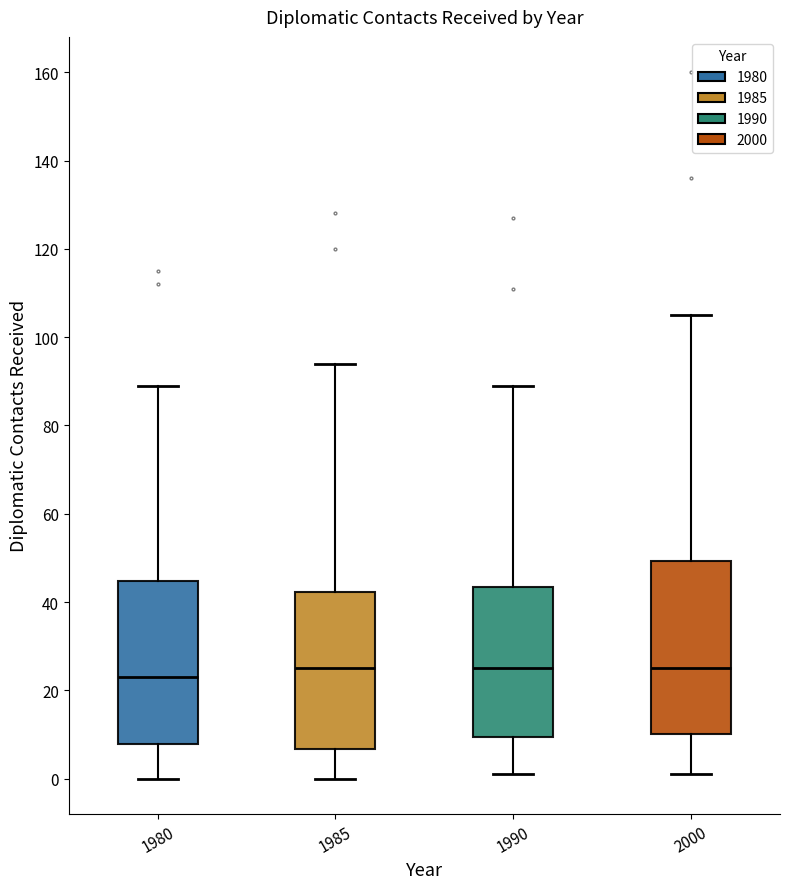

Reading left to right, transcribe this box plot: for each box, give where its median line is, the range the box spans, and where its two whiskers end, as read against the y-axis. The values are not printed on the chart, so give them approximately, as read against the axis.

1980: median 24, box 8 to 44, whiskers 0 to 90
1985: median 26, box 6 to 42, whiskers 0 to 94
1990: median 26, box 10 to 44, whiskers 2 to 90
2000: median 26, box 10 to 50, whiskers 2 to 106